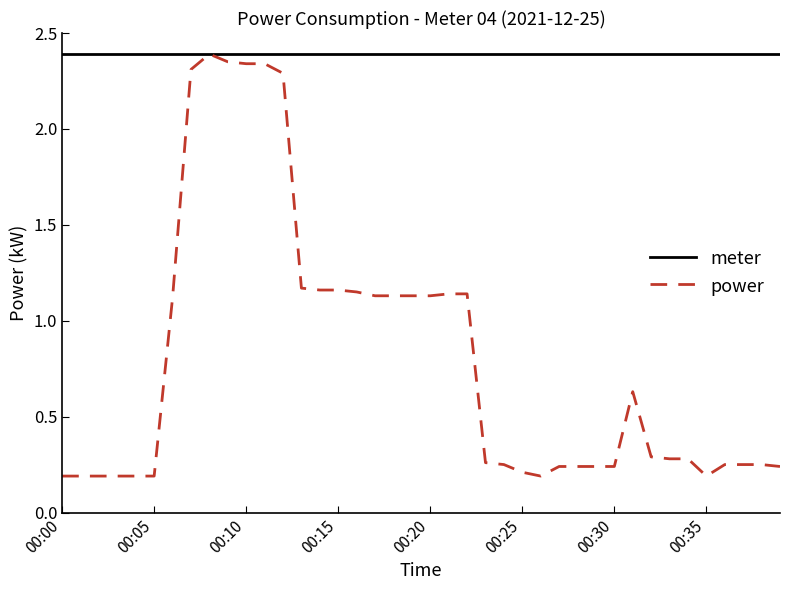

Which series has the largest total across all categories?

meter